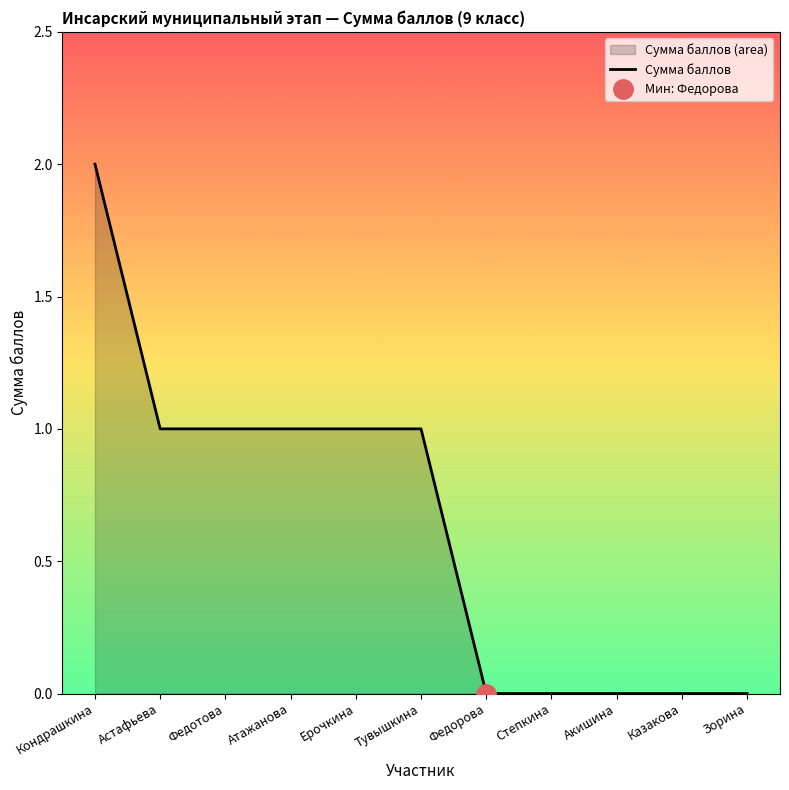

What position from the left is Астафьева?

2